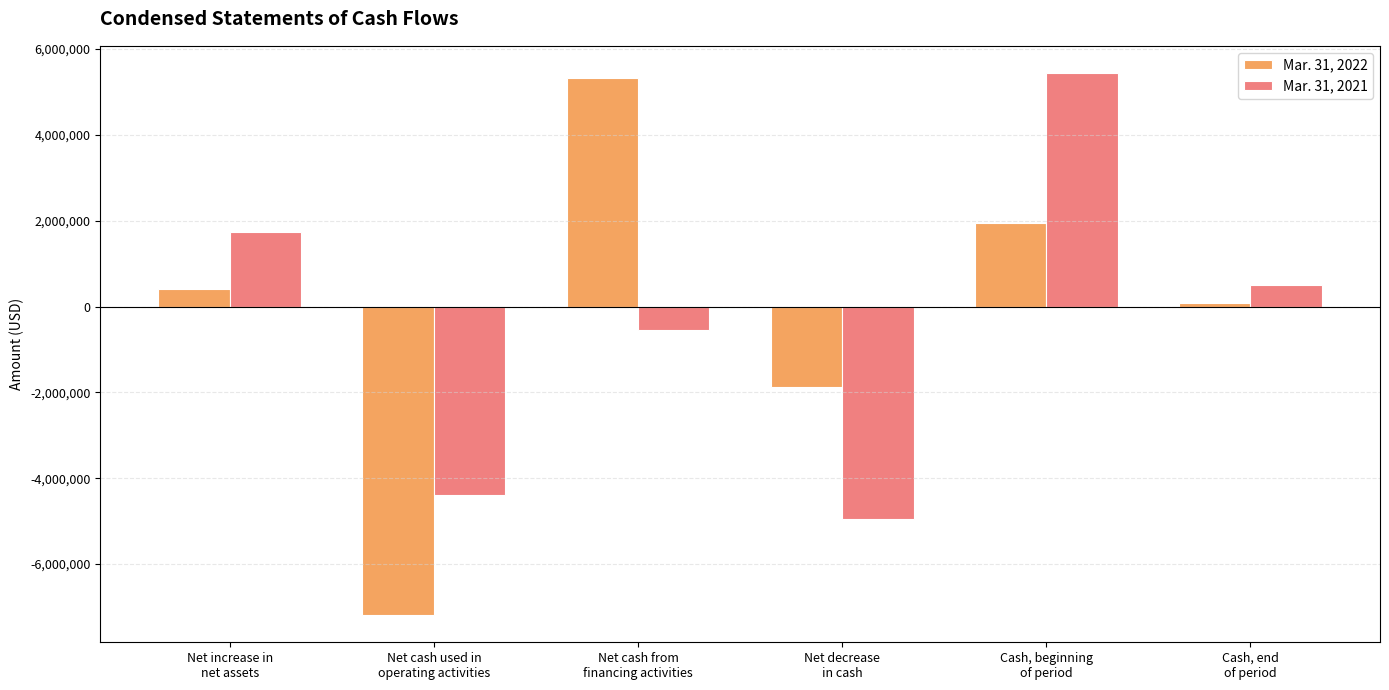

Reading left to right, list all the values displayed in this chart.

Mar. 31, 2022: 412111	-7190128	5325000	-1865128	1936148	71020
Mar. 31, 2021: 1745042	-4402126	-539296	-4941422	5440579	499157